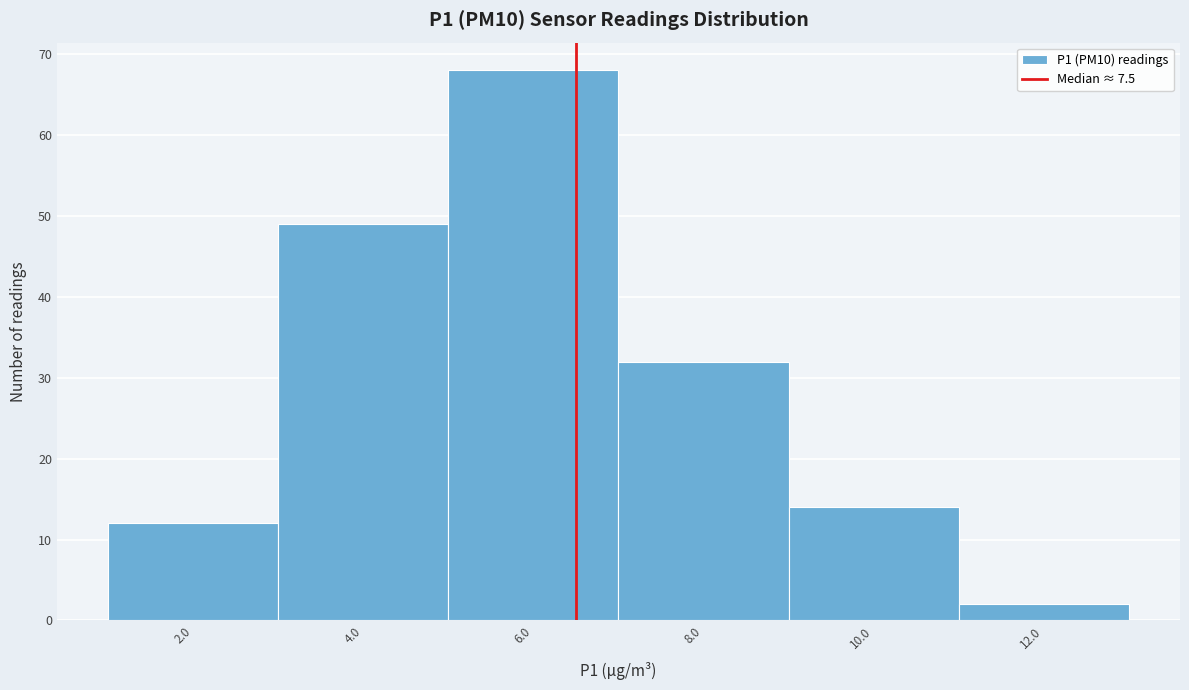

Reading left to right, list all the values displayed in this chart.

2.0=12	4.0=49	6.0=68	8.0=32	10.0=14	12.0=2